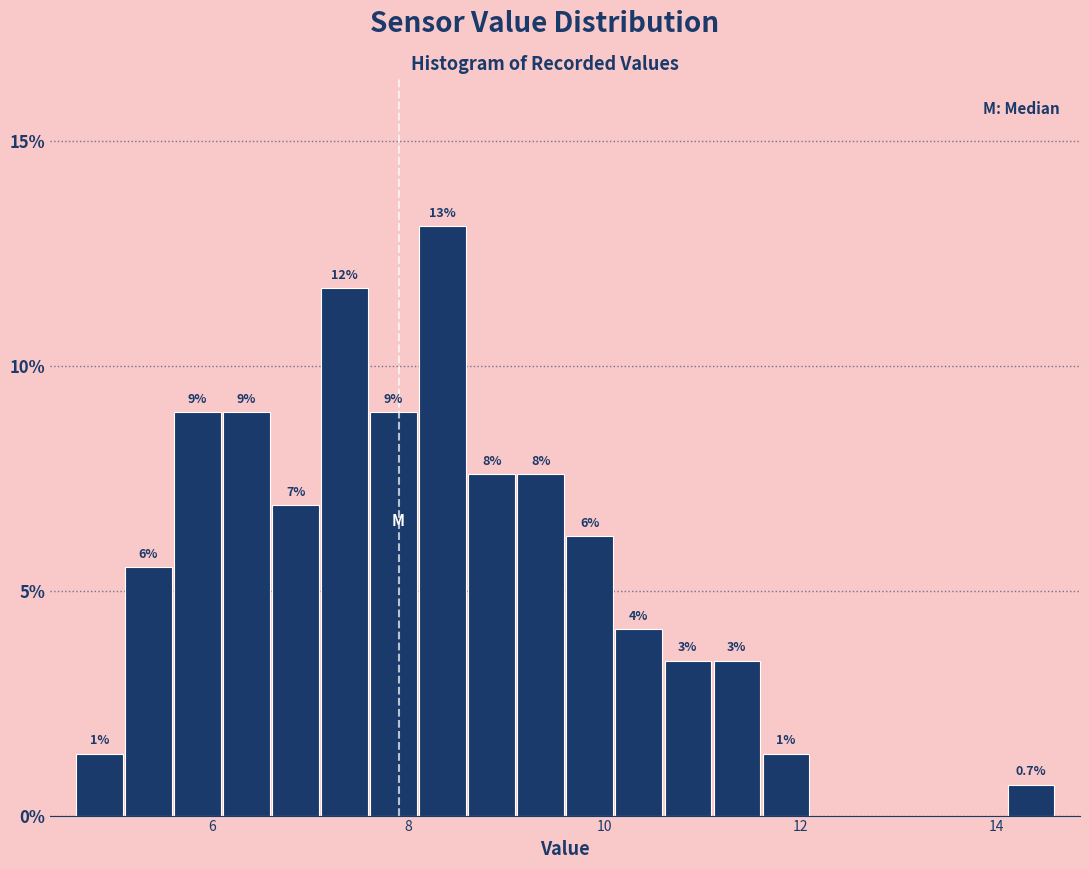

Around what value on the x-axis is the tallest bar? Give the approximate position of its centre, as read against the axis.

8.4